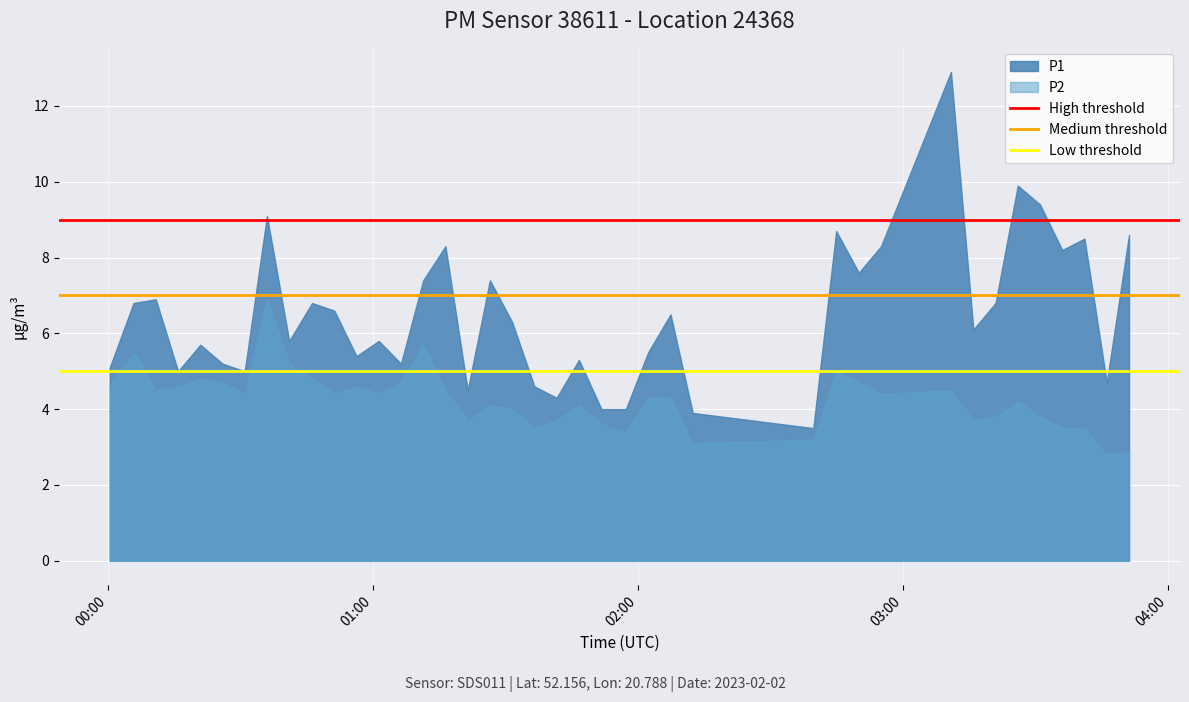

Which series has the largest range (max minus min)?

P1